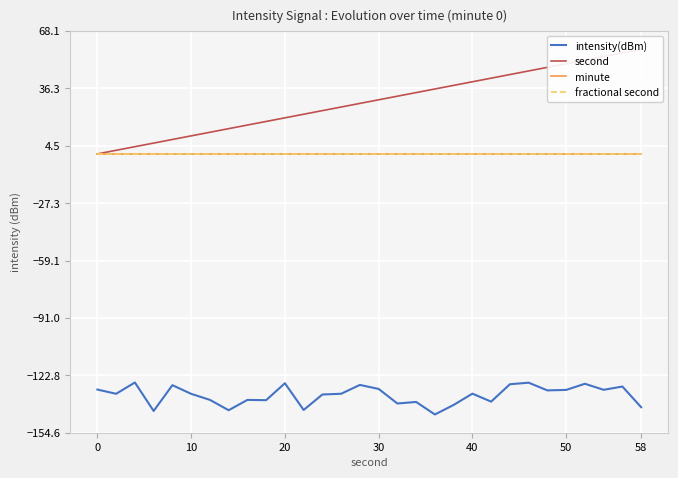

How many lines are shown in the chart?

4